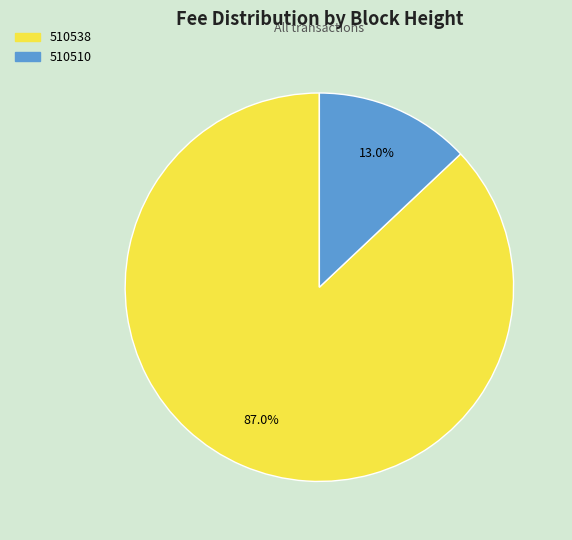

Do 510538 and 510510 together represent more than half of the pie?

Yes